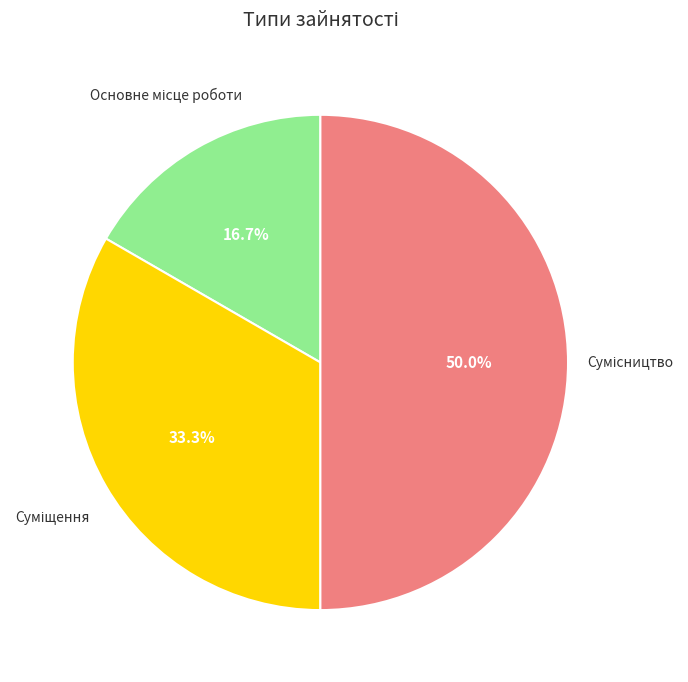

How many segments does this pie chart have?

3